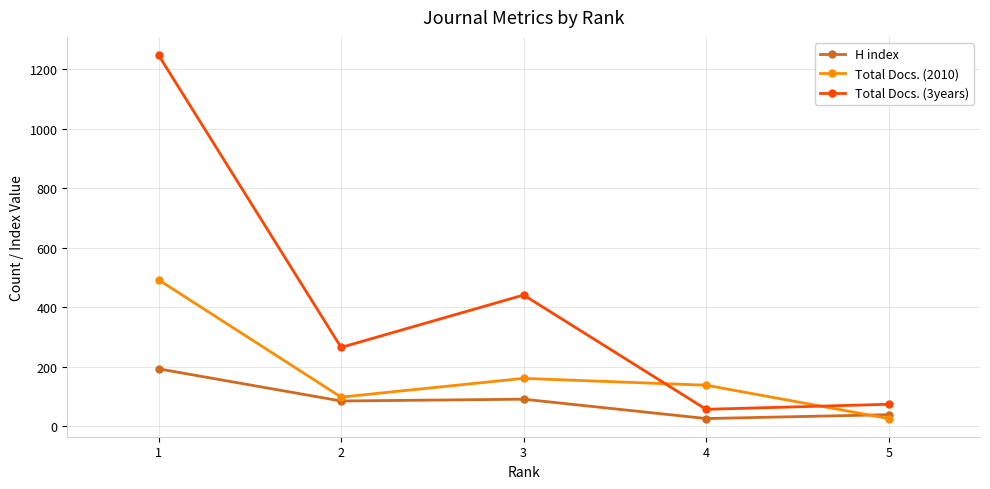

What is the difference between the highest and lowest values at 5?

48